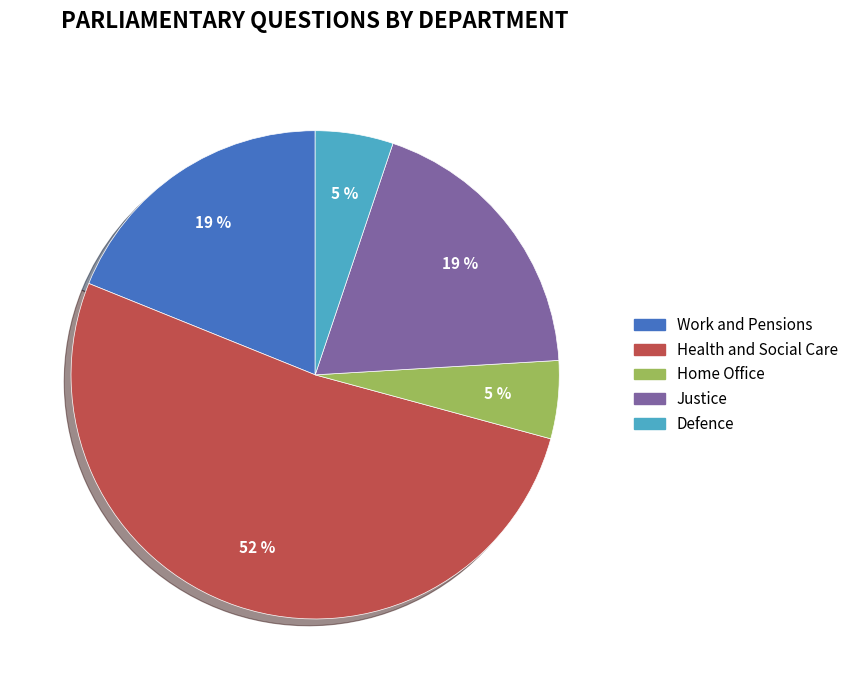

Is the sum of Defence and Work and Pensions greater than half?

No